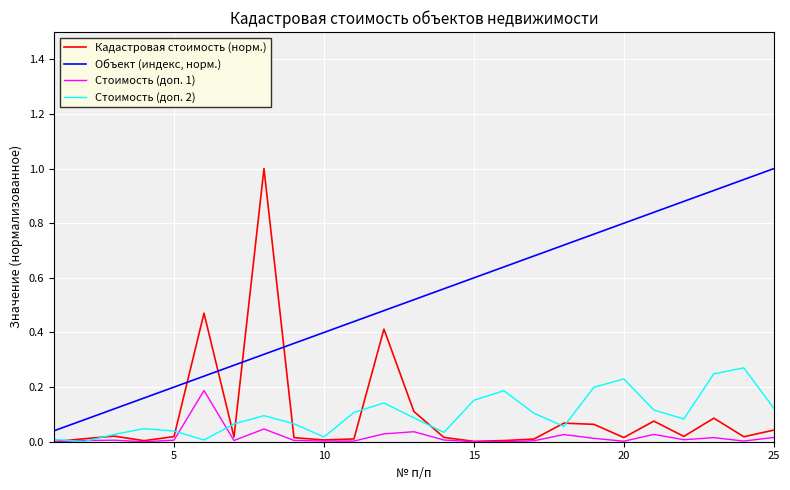

What are all the series names shown in the legend?

Кадастровая стоимость (норм.), Объект (индекс, норм.), Стоимость (доп. 1), Стоимость (доп. 2)